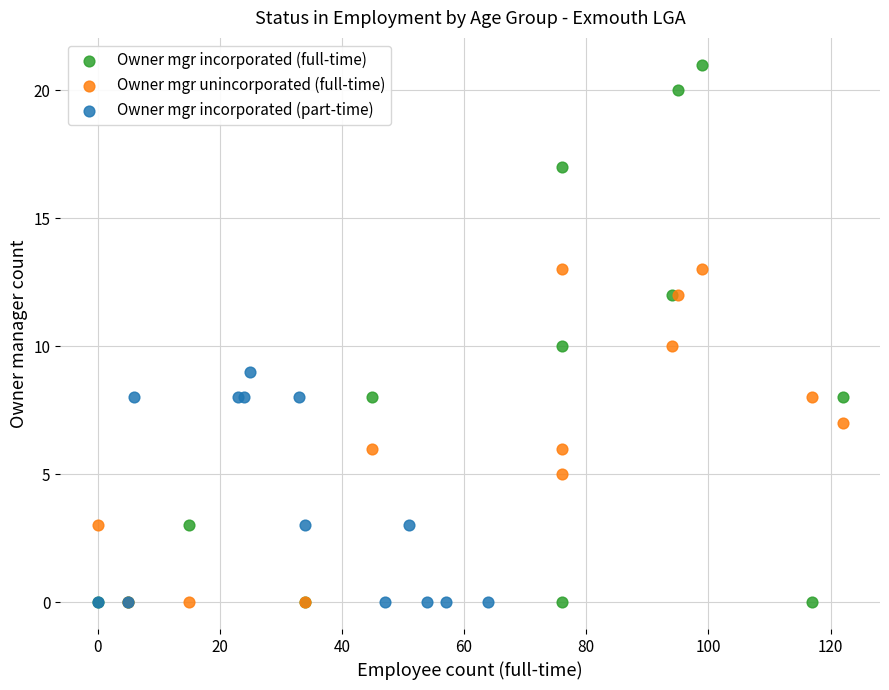

Which series has the largest Y range (max minus min)?

Owner mgr incorporated (full-time)